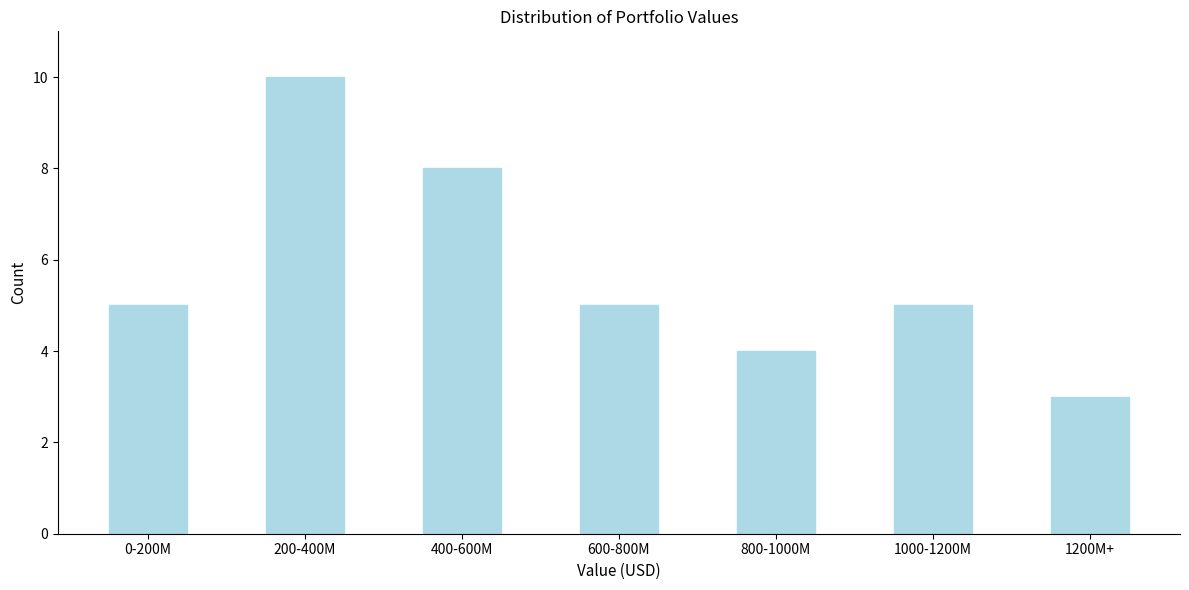

Reading left to right, list all the values displayed in this chart.

5	10	8	5	4	5	3